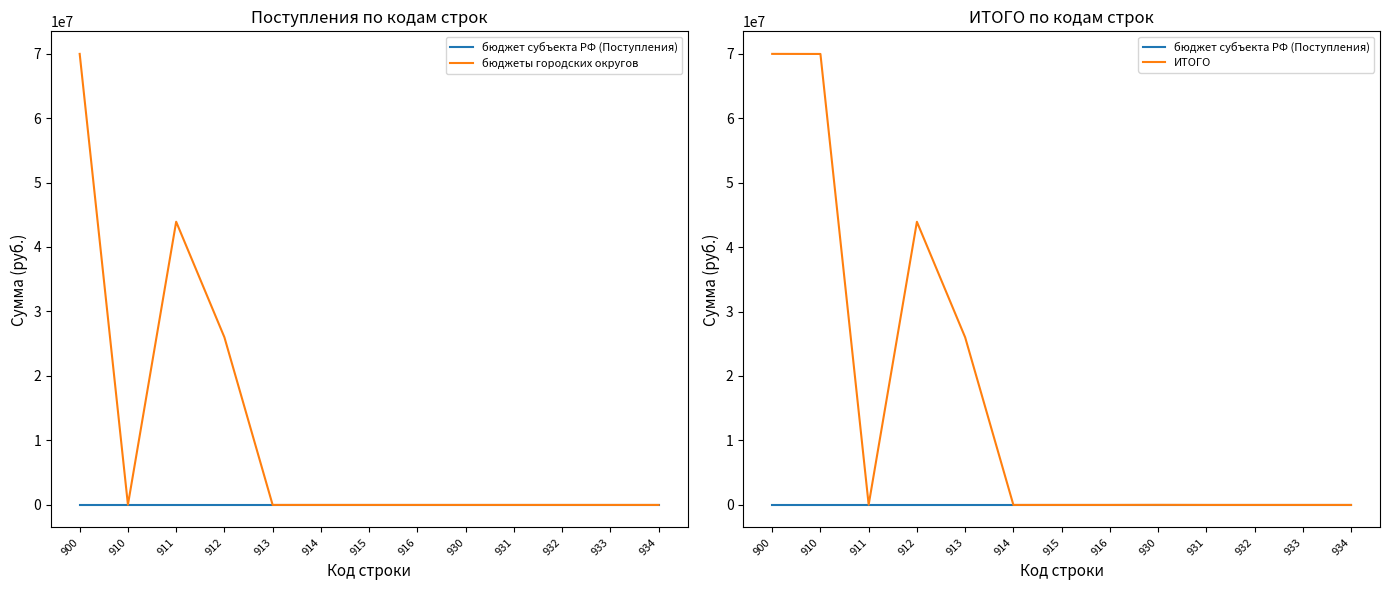

True or false: бюджет субъекта РФ (Поступления) and бюджеты городских округов intersect in this chart.

False